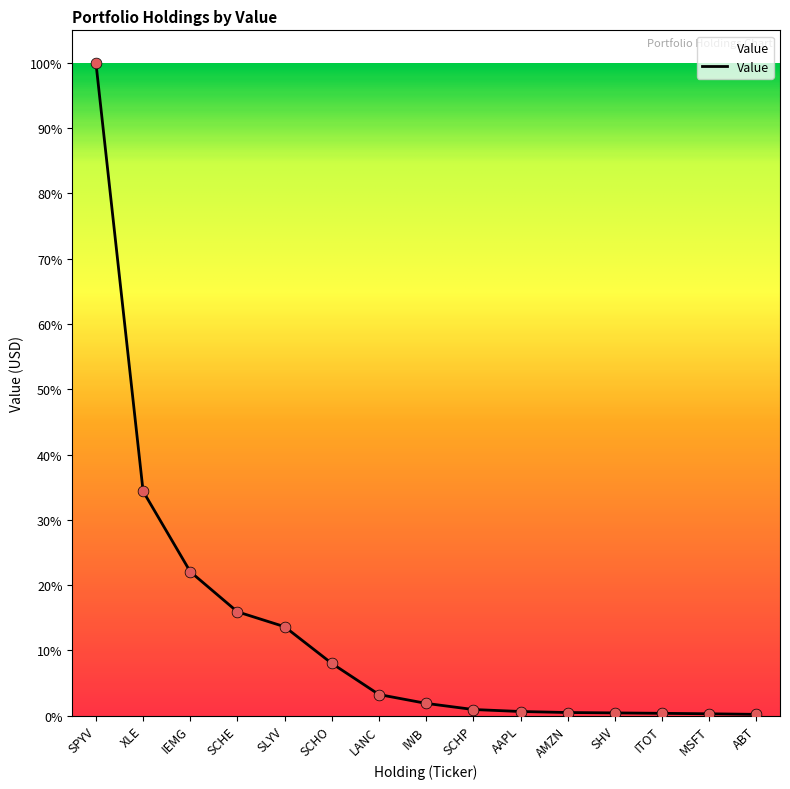

Between XLE and SCHO, which is larger?

XLE